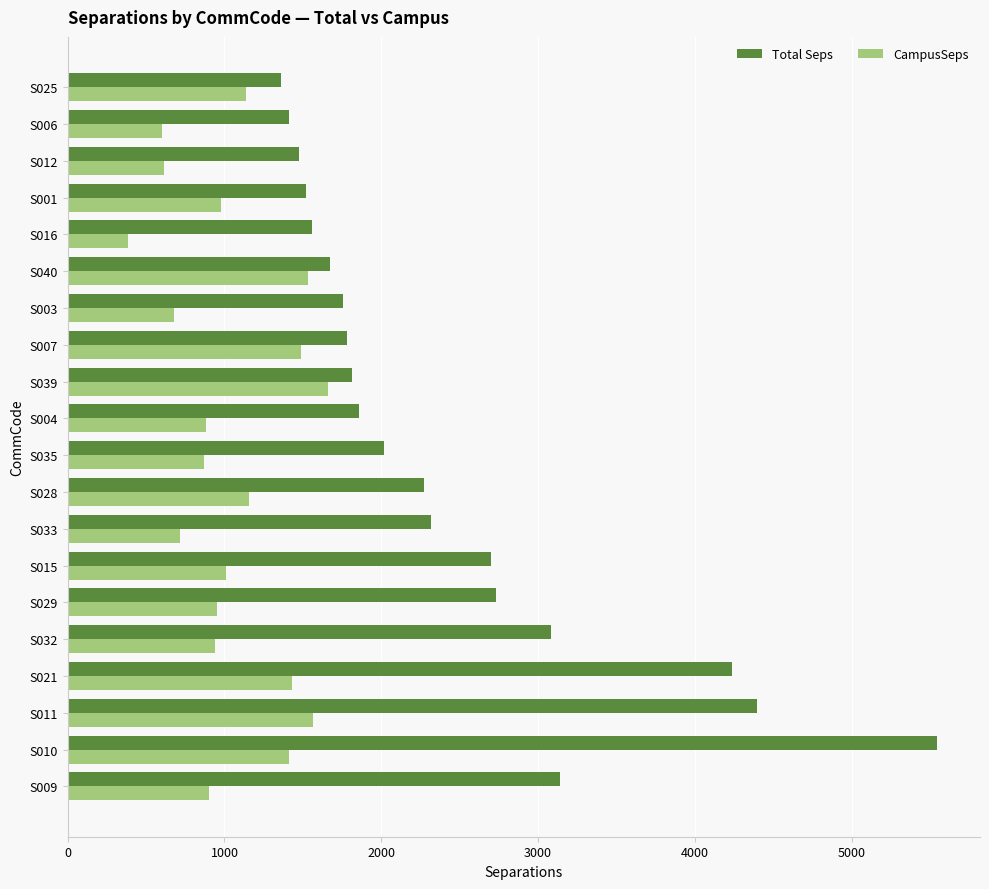

Rank the series at S011 from highest to lowest value.

Total Seps, CampusSeps